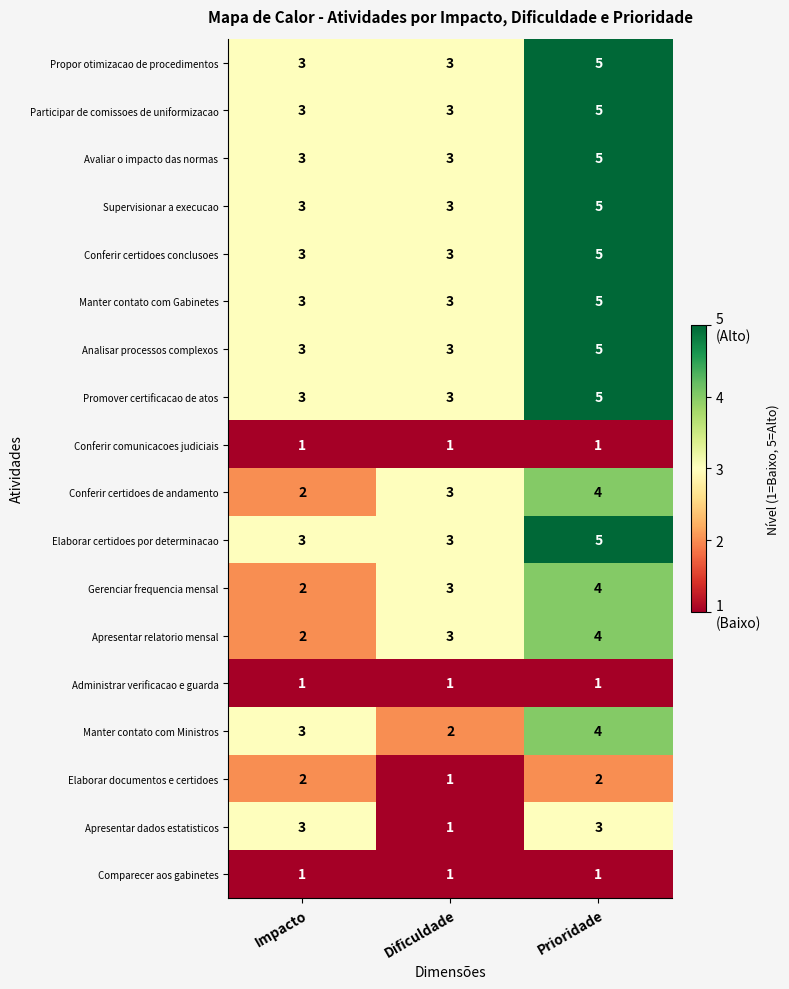

True or false: Analisar processos complexos has a value of 3 at Dificuldade.

True